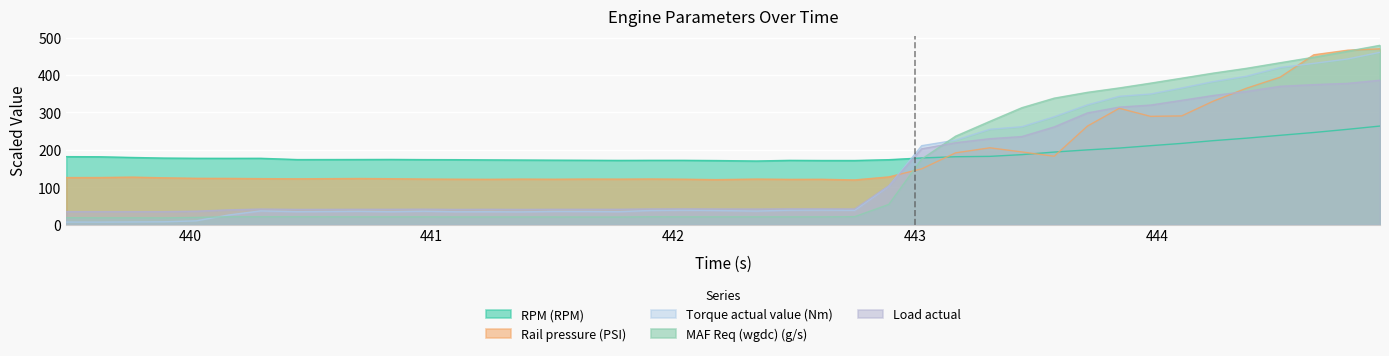

Reading left to right, what are all the values shown in this chart?

RPM (RPM): 439.489=182.2	439.625=181.9	439.762=180.0	439.892=178.4	440.026=177.8	440.161=177.7	440.293=177.8	440.445=174.4	440.702=174.6	440.832=174.8	440.967=174.3	441.1=174.1	441.233=173.6	441.367=173.2	441.505=172.8	441.643=172.5	441.773=172.2	441.902=172.4	442.043=172.4	442.175=171.8	442.343=170.6	442.479=172.3	442.613=171.9	442.749=171.9	442.89=174.1	443.026=178.7	443.166=181.9	443.308=182.9	443.44=187.5	443.574=194.4	443.711=200.2	443.843=205.1	443.972=211.4	444.101=217.5	444.231=224.8	444.368=231.4	444.508=239.1	444.647=246.6	444.787=255.1	444.921=263.8
Rail pressure (PSI): 439.489=126.3	439.625=126.5	439.762=127.5	439.892=125.7	440.026=124.4	440.161=124.2	440.293=123.5	440.445=123.0	440.702=123.9	440.832=123.3	440.967=122.5	441.1=122.0	441.233=121.7	441.367=122.3	441.505=121.9	441.643=122.5	441.773=122.2	441.902=122.6	442.043=122.0	442.175=120.9	442.343=122.3	442.479=121.6	442.613=121.8	442.749=120.1	442.89=128.1	443.026=149.6	443.166=192.3	443.308=205.8	443.44=194.7	443.574=183.2	443.711=263.6	443.843=311.2	443.972=289.7	444.101=290.9	444.231=330.1	444.368=364.5	444.508=394.2	444.647=453.9	444.787=466.2	444.921=469.8
Torque actual value (Nm): 439.489=7.6	439.625=7.5	439.762=7.9	439.892=8.3	440.026=10.8	440.161=26.5	440.293=37.4	440.445=35.3	440.702=36.3	440.832=35.2	440.967=36.6	441.1=35.1	441.233=35.2	441.367=34.8	441.505=36.0	441.643=35.9	441.773=35.2	441.902=38.5	442.043=39.3	442.175=38.5	442.343=37.0	442.479=39.3	442.613=39.6	442.749=39.1	442.89=103.4	443.026=211.4	443.166=226.1	443.308=255.2	443.44=262.0	443.574=288.6	443.711=320.3	443.843=343.1	443.972=349.3	444.101=365.3	444.231=382.4	444.368=396.7	444.508=420.0	444.647=431.1	444.787=442.8	444.921=460.6
MAF Req (wgdc) (g/s): 439.489=19.2	439.625=19.0	439.762=19.0	439.892=18.8	440.026=20.0	440.161=21.8	440.293=21.8	440.445=21.8	440.702=21.5	440.832=21.5	440.967=21.5	441.1=21.2	441.233=21.2	441.367=21.2	441.505=21.2	441.643=21.0	441.773=21.0	441.902=21.8	442.043=21.5	442.175=21.5	442.343=21.5	442.479=21.5	442.613=21.5	442.749=22.0	442.89=54.8	443.026=175.8	443.166=236.8	443.308=276.5	443.44=312.8	443.574=338.2	443.711=353.8	443.843=365.5	443.972=378.2	444.101=391.5	444.231=405.0	444.368=417.8	444.508=432.8	444.647=447.5	444.787=463.5	444.921=479.2
Load actual: 439.489=35.4	439.625=35.4	439.762=35.4	439.892=35.4	440.026=36.6	440.161=40.2	440.293=42.3	440.445=41.4	440.702=41.7	440.832=41.7	440.967=42.0	441.1=41.4	441.233=41.7	441.367=41.4	441.505=41.7	441.643=41.7	441.773=41.7	441.902=42.6	442.043=42.9	442.175=42.6	442.343=42.3	442.479=42.9	442.613=42.9	442.749=42.6	442.89=104.4	443.026=203.1	443.166=219.3	443.308=230.1	443.44=235.8	443.574=261.6	443.711=298.8	443.843=314.4	443.972=319.8	444.101=332.4	444.231=345.3	444.368=356.1	444.508=369.9	444.647=374.4	444.787=377.7	444.921=386.1